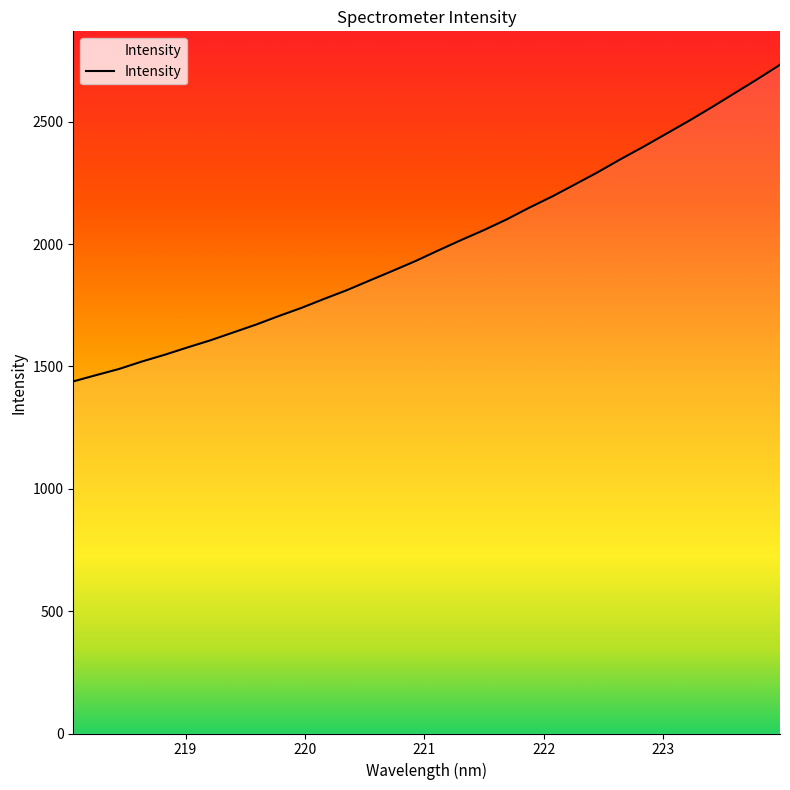

What is the minimum value shown in the chart?

1438.8